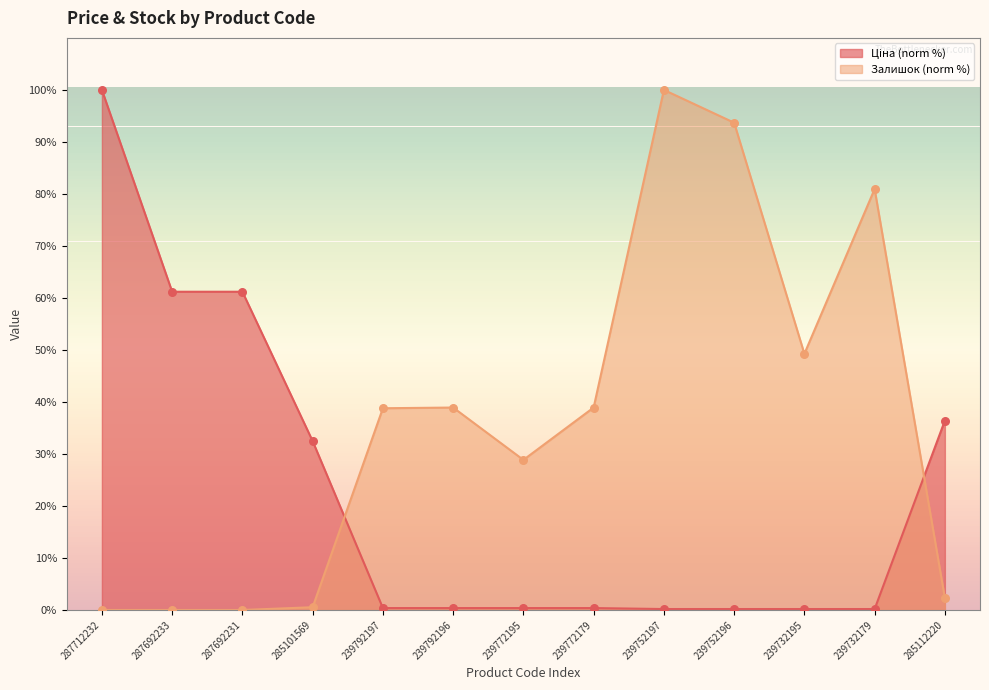

What are all the series names shown in the legend?

Ціна, Залишок